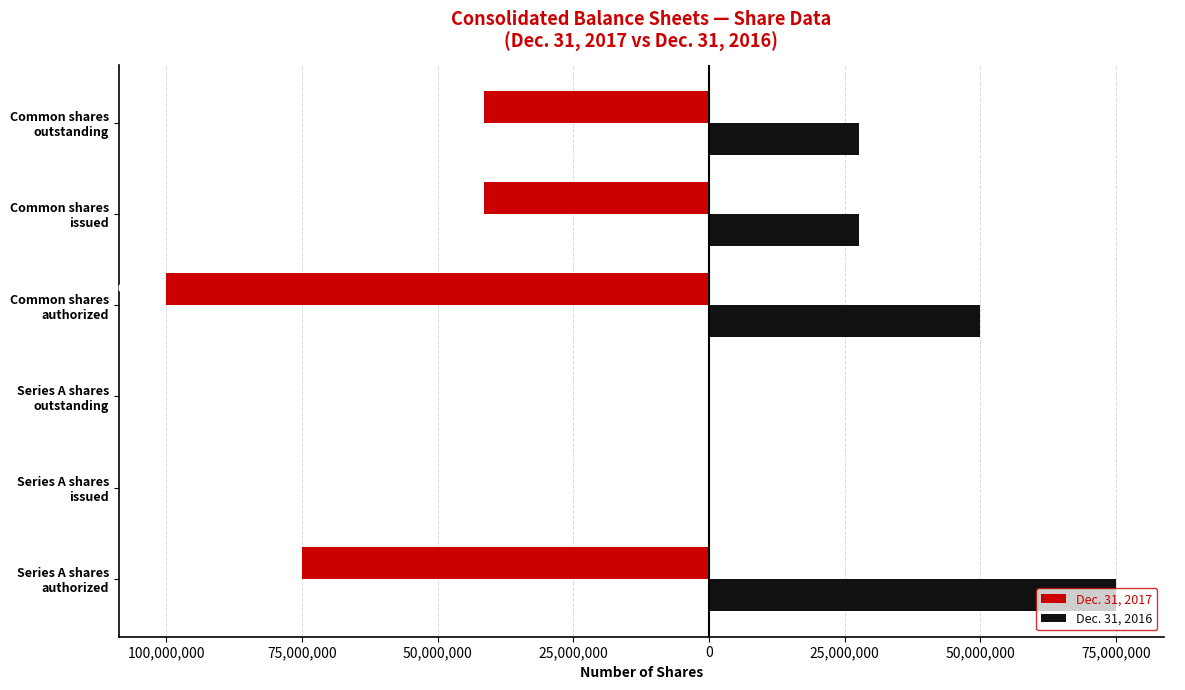

What are all the series names shown in the legend?

Dec. 31, 2017, Dec. 31, 2016